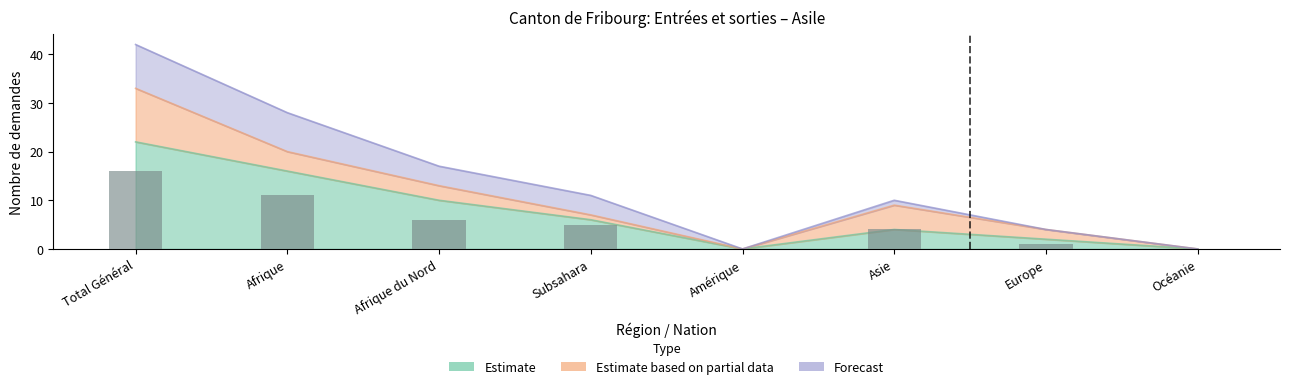

Between Europe and Afrique du Nord, which is larger?

Afrique du Nord